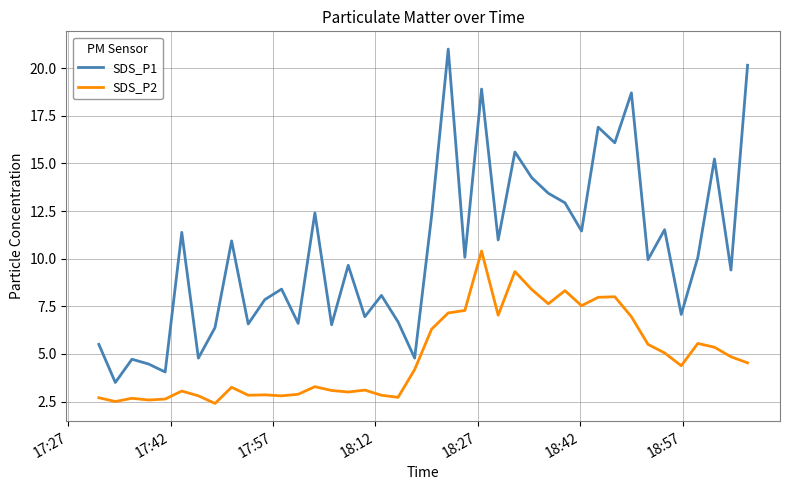

What is the maximum value shown in the chart?

21.0